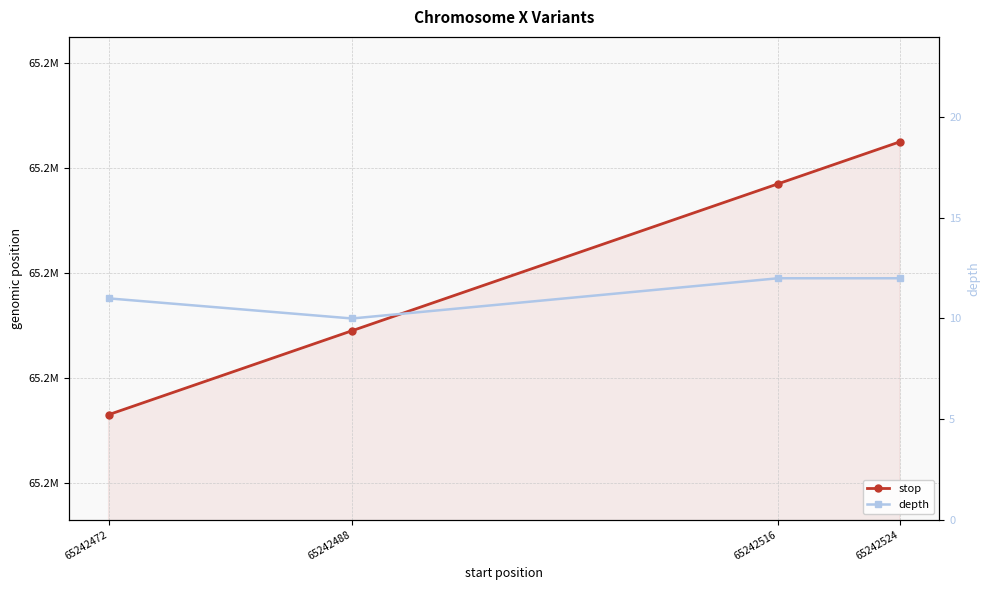

Is it true that depth equals 6 at 65242488?

False